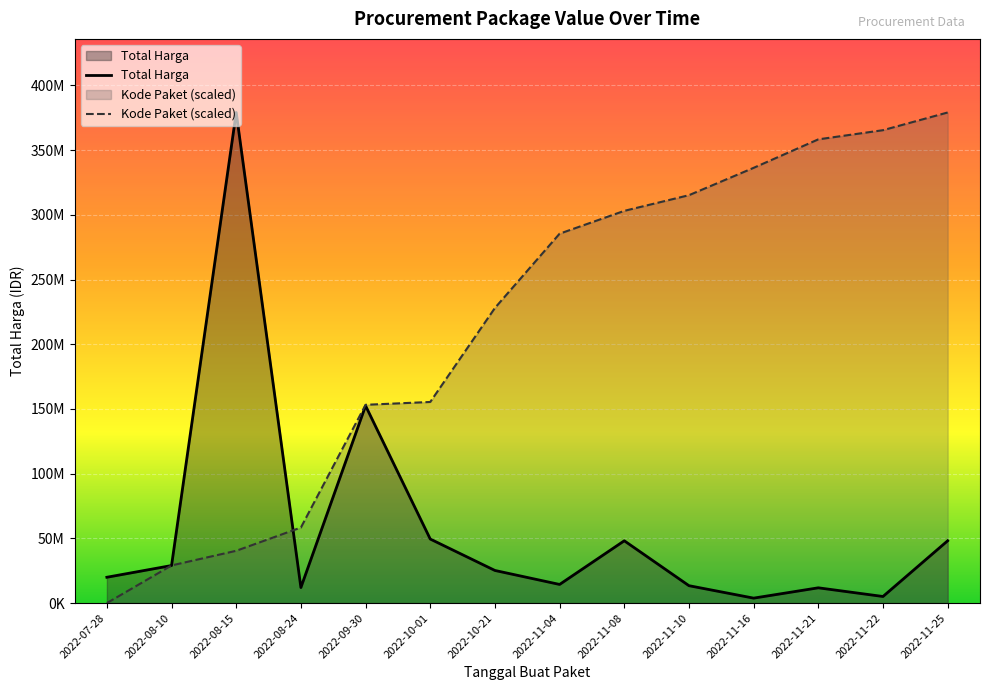

What are all the series names shown in the legend?

Total Harga, Kode Paket